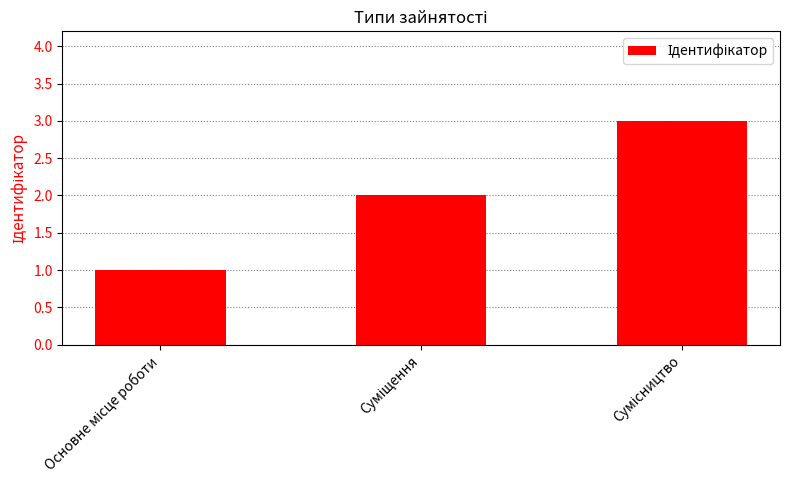

What is the difference between the maximum and second lowest values?

1